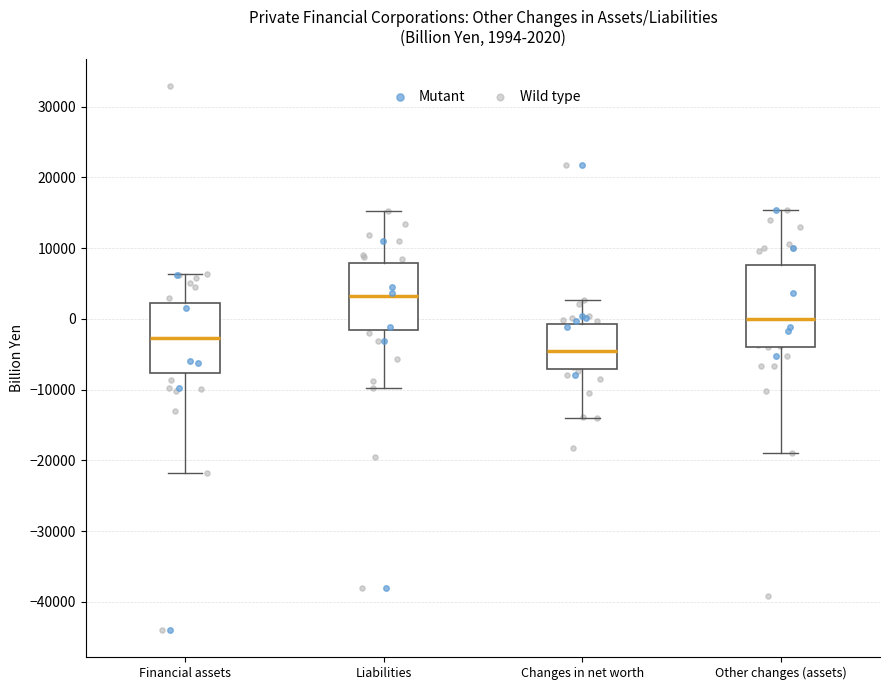

Comparing the boxes themselves (not the whiskers), which one is the tallest?

Other changes (assets)